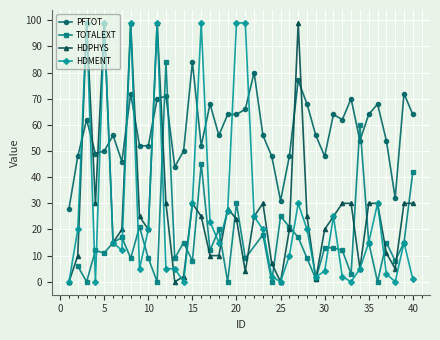

Which series ends up on top after the final intersection of PFTOT and HDPHYS?

PFTOT